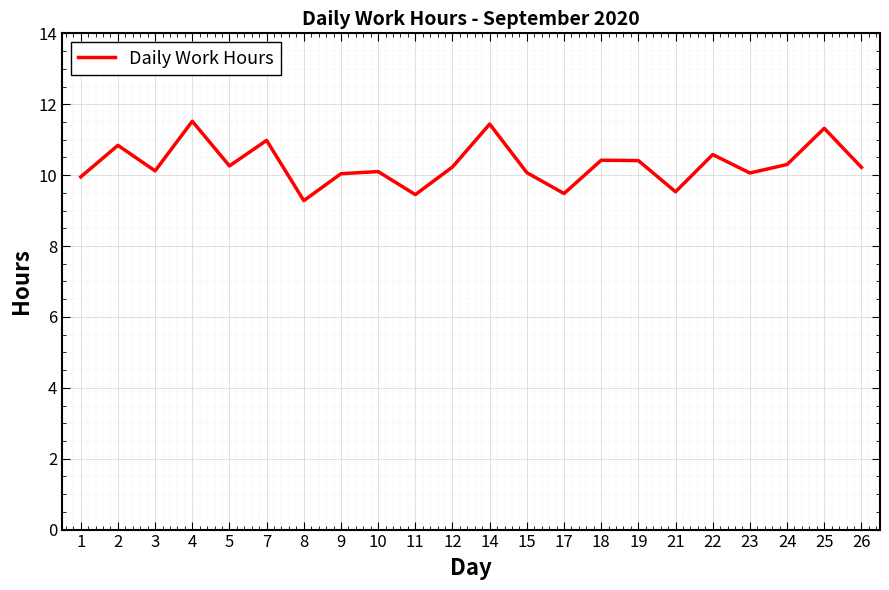

Count the number of data series in this chart.

1